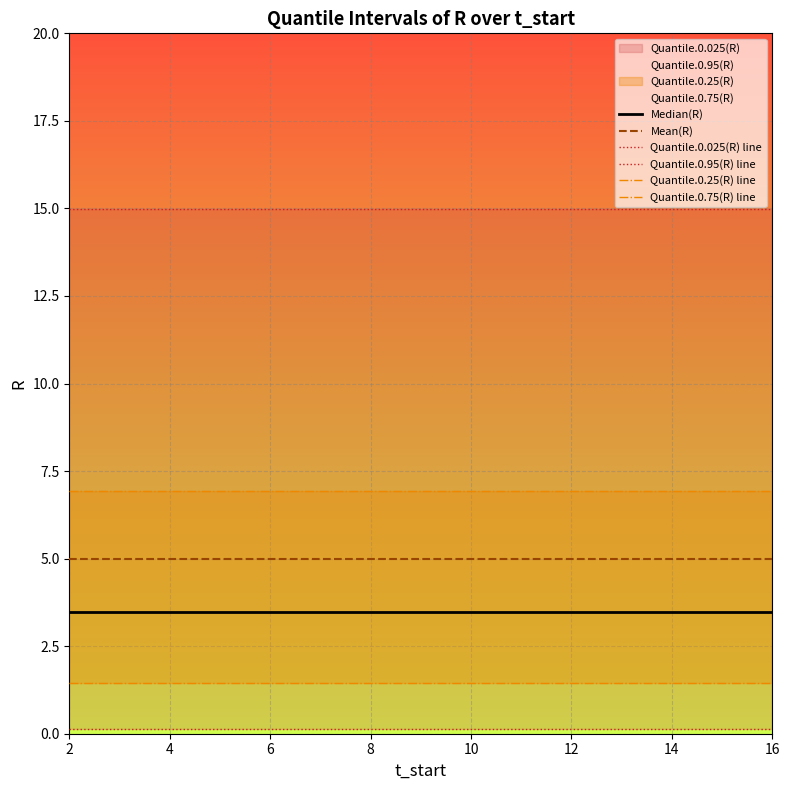

At which label does Quantile.0.025(R) line reach its minimum?

2